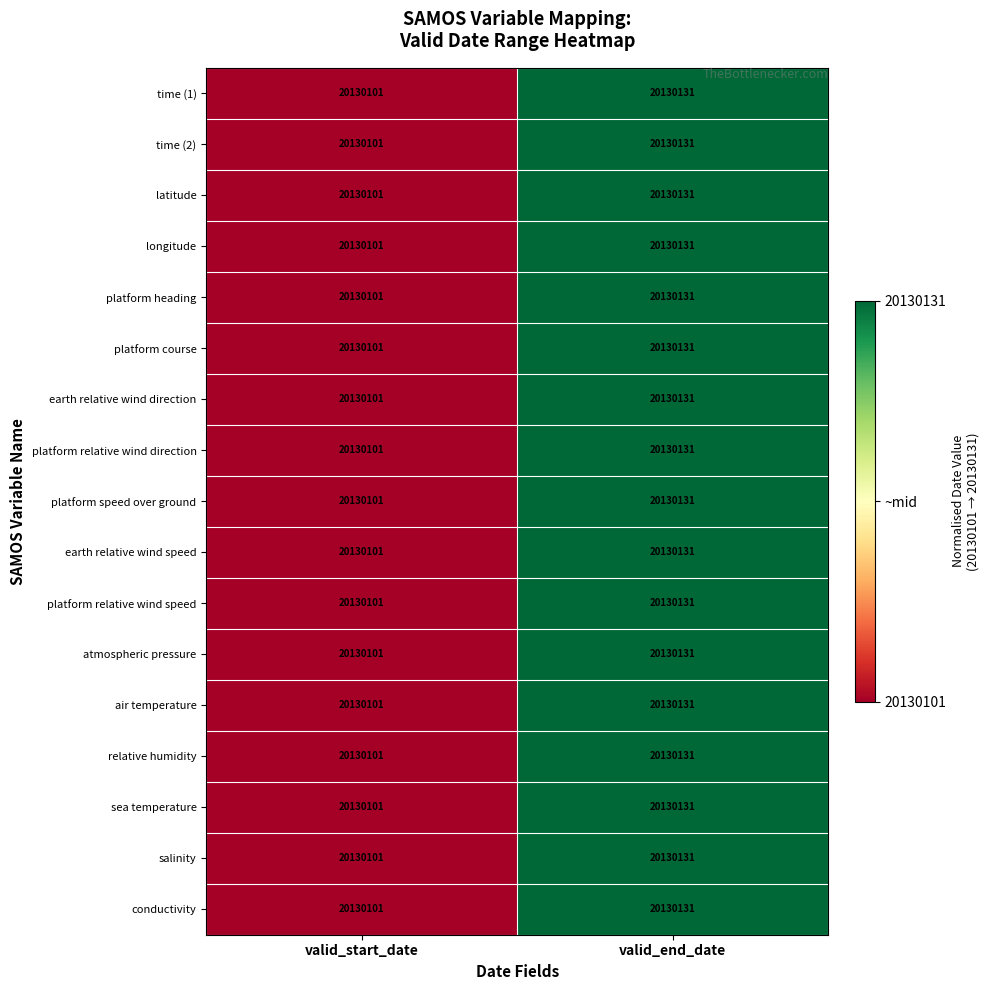

Which label corresponds to the smallest value in the chart?

valid_start_date